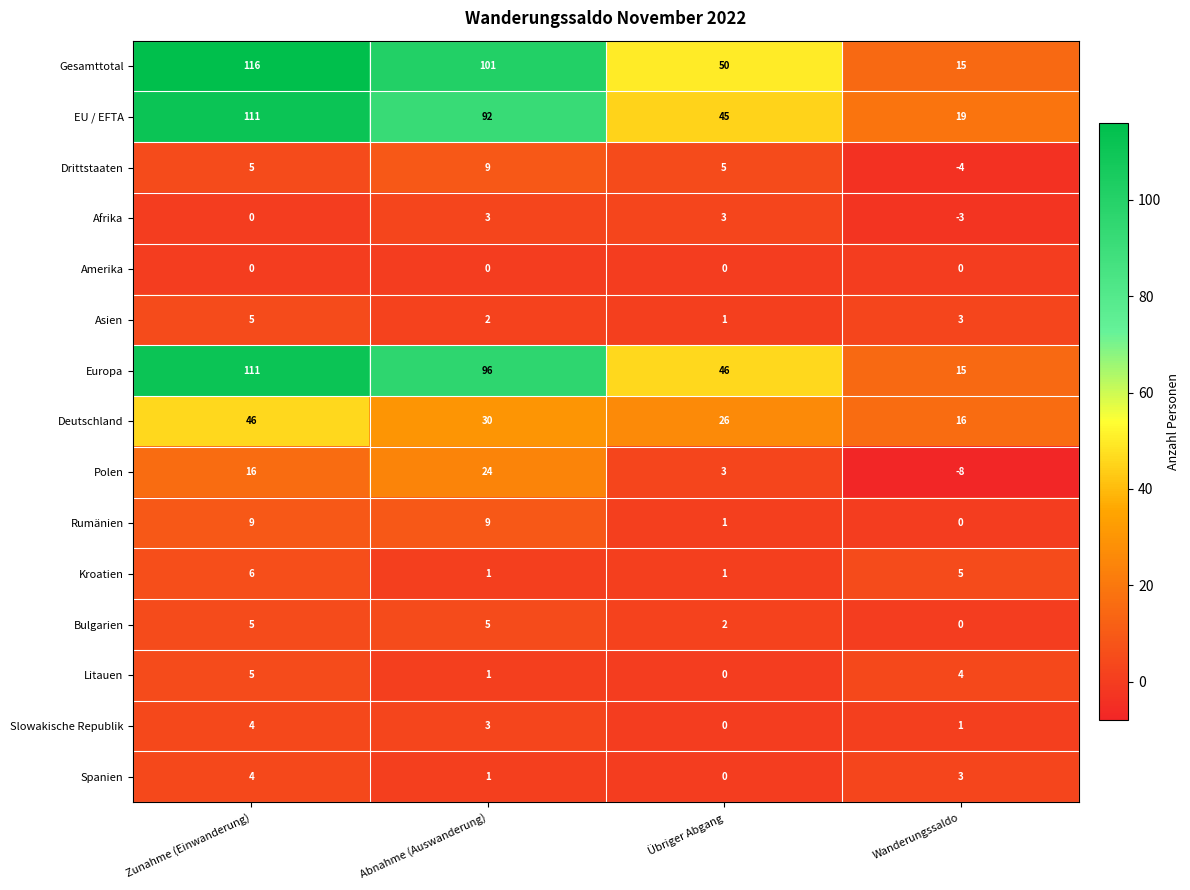

Which category has the highest value across all series?

Zunahme (Einwanderung)